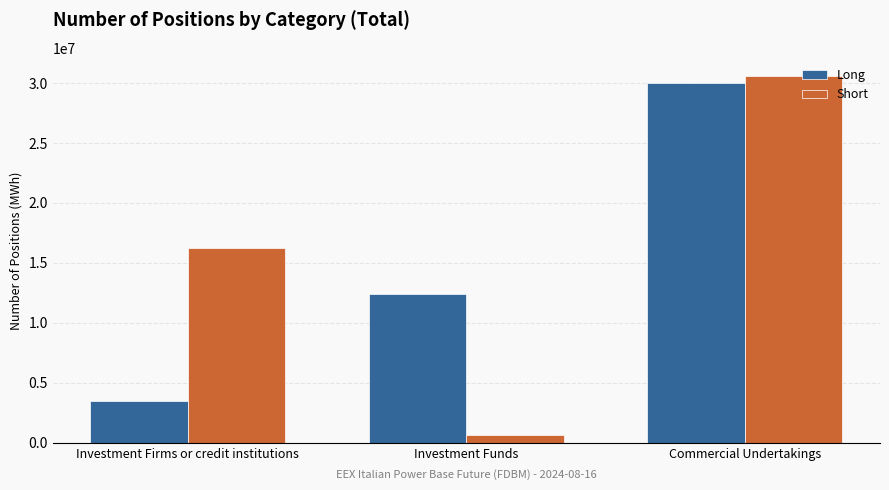

What are all the series names shown in the legend?

Long, Short